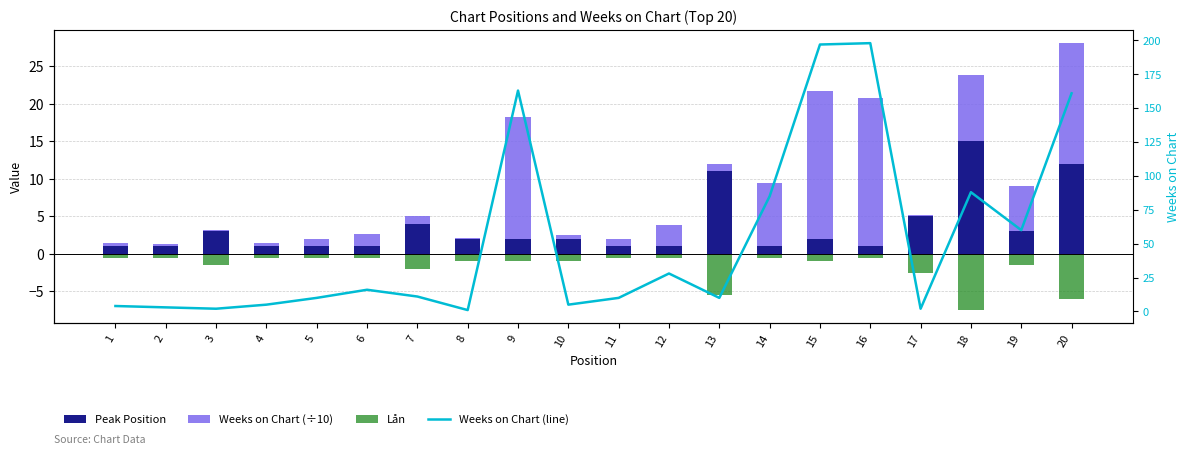

Which series changed the most between 8 and 17?

Peak Position